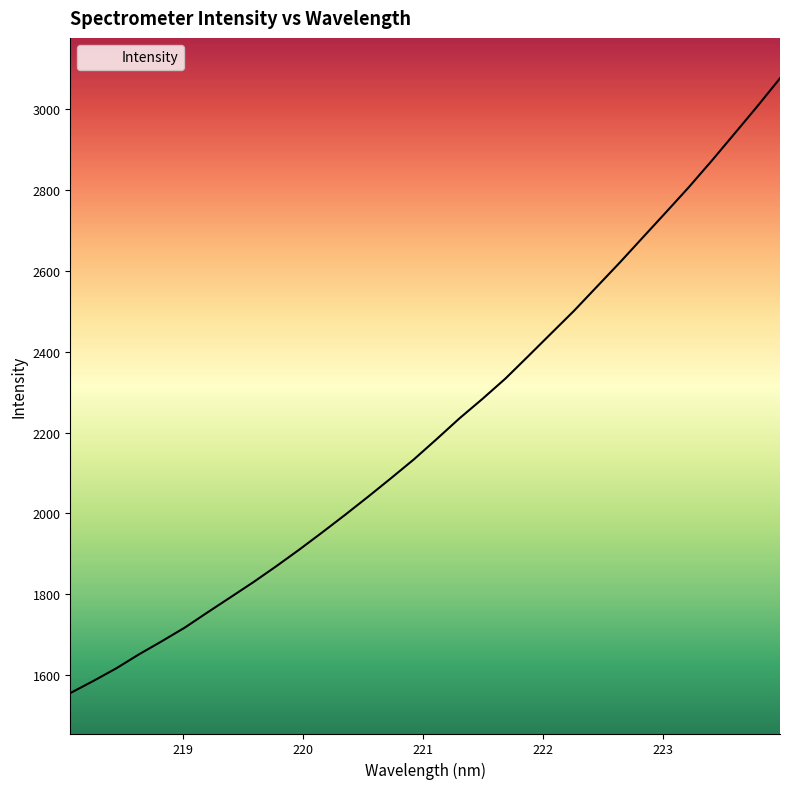

What is the maximum value shown in the chart?

3076.5